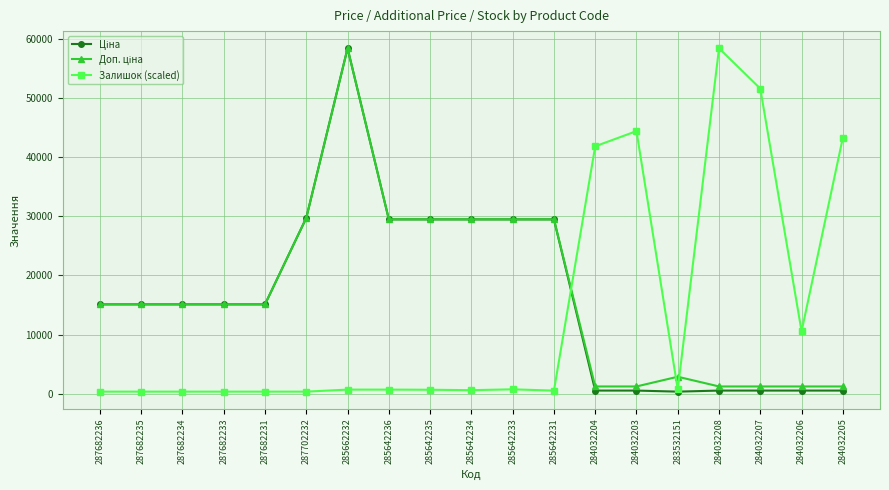

How many lines are shown in the chart?

3